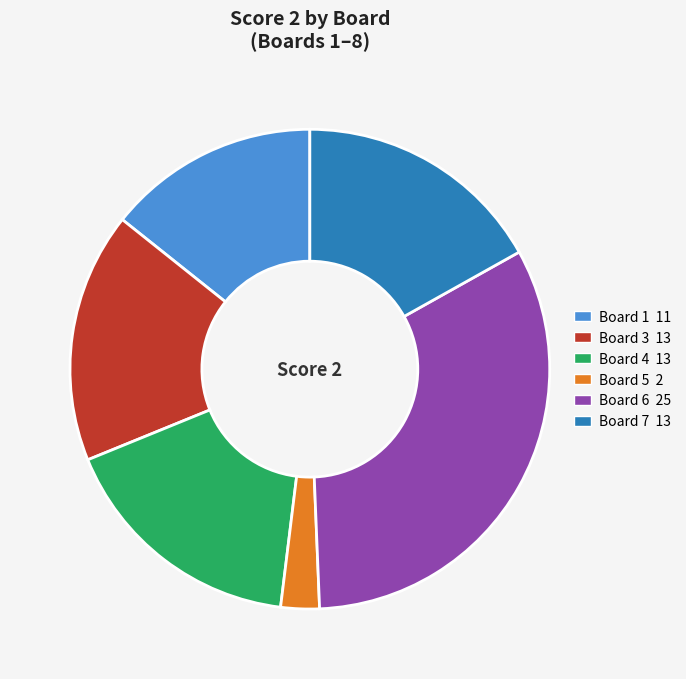

Is the sum of Board 1 11 and Board 5 2 greater than half?

No